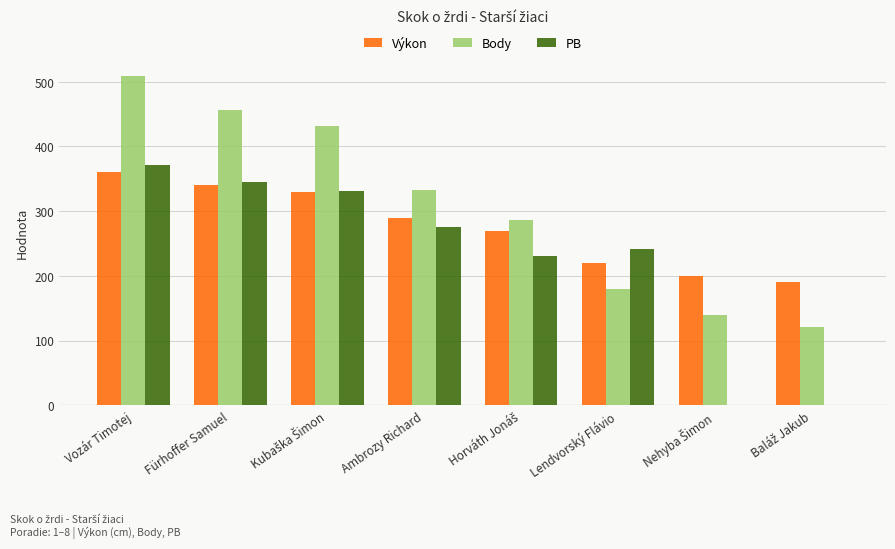

The value of PB at Lendvorský Flávio is 241. True or false?

True